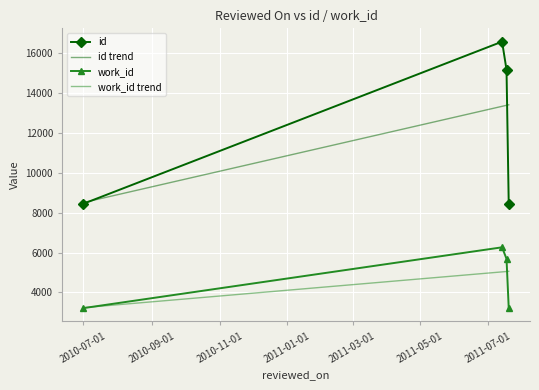

What is the difference between the maximum and second lowest values in the id series?

8125